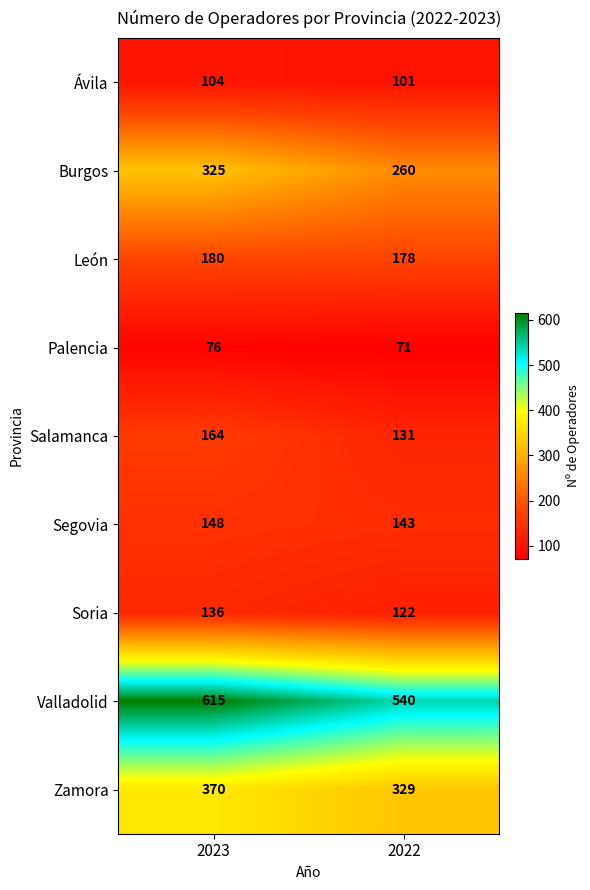

Rank the series by their maximum value, from highest to lowest.

Valladolid, Zamora, Burgos, León, Salamanca, Segovia, Soria, Ávila, Palencia